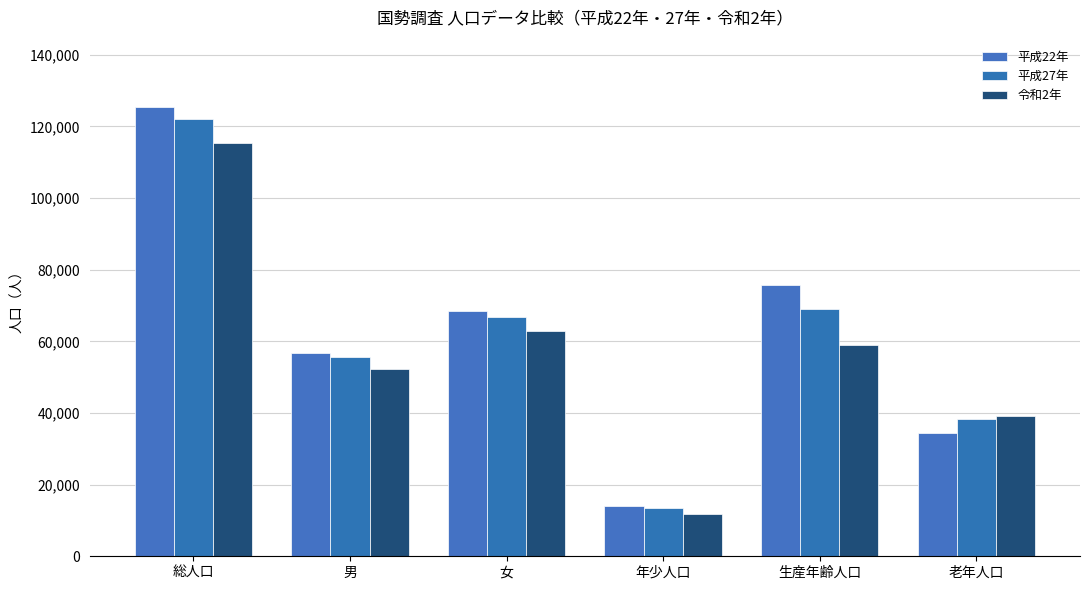

Does the chart contain stacked bars?

No